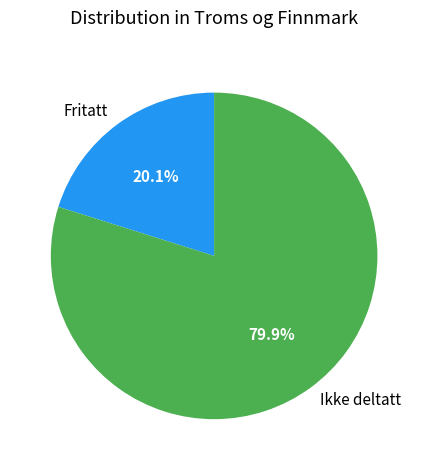

Which category has the smallest portion of the pie?

Fritatt